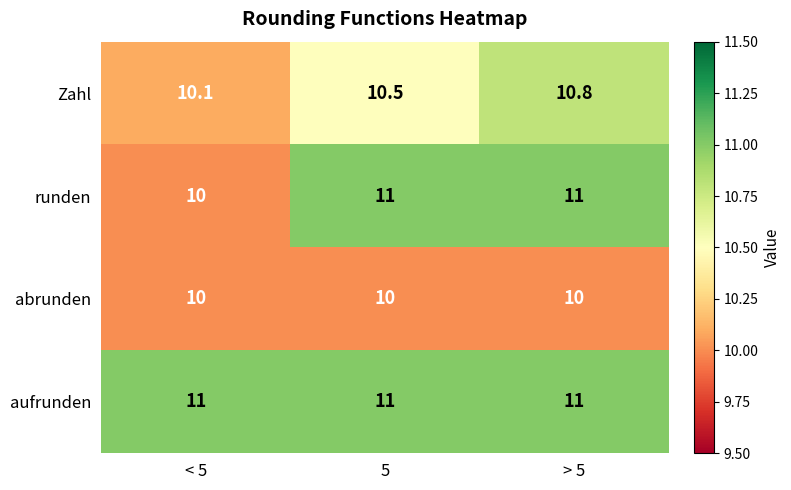

Rank the series by their average value, from lowest to highest.

abrunden, Zahl, runden, aufrunden